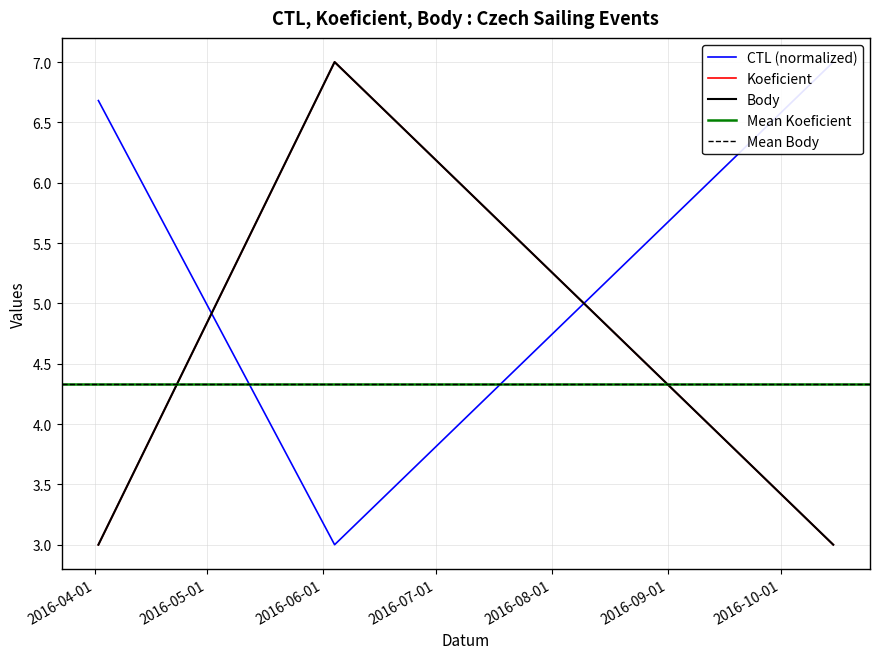

At which label does Koeficient reach its minimum?

2016-04-02